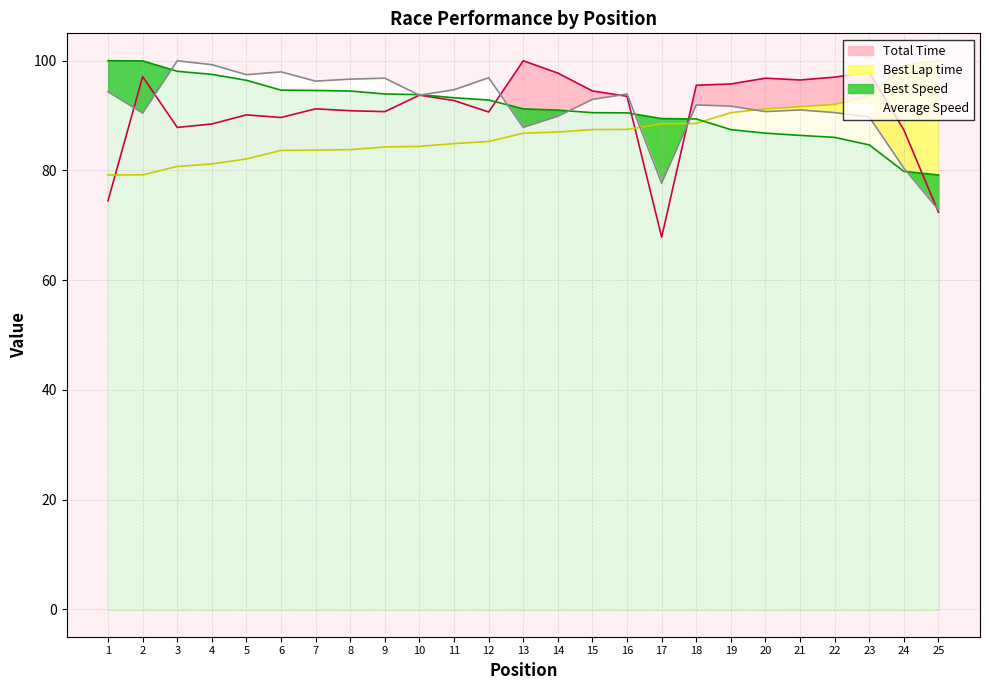

What is the sum of the Total Time values at 8 and 24?

178.3